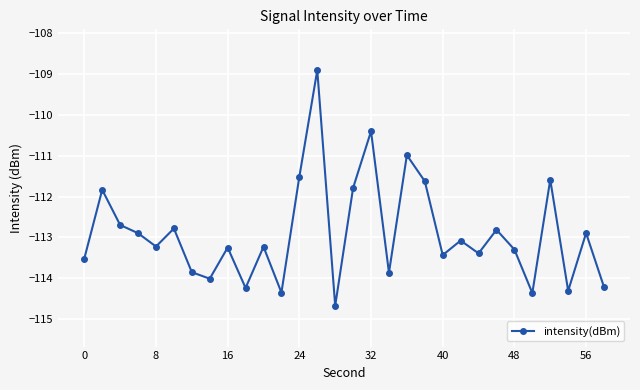

True or false: there are more than 1 points higher than both neighbors.

True